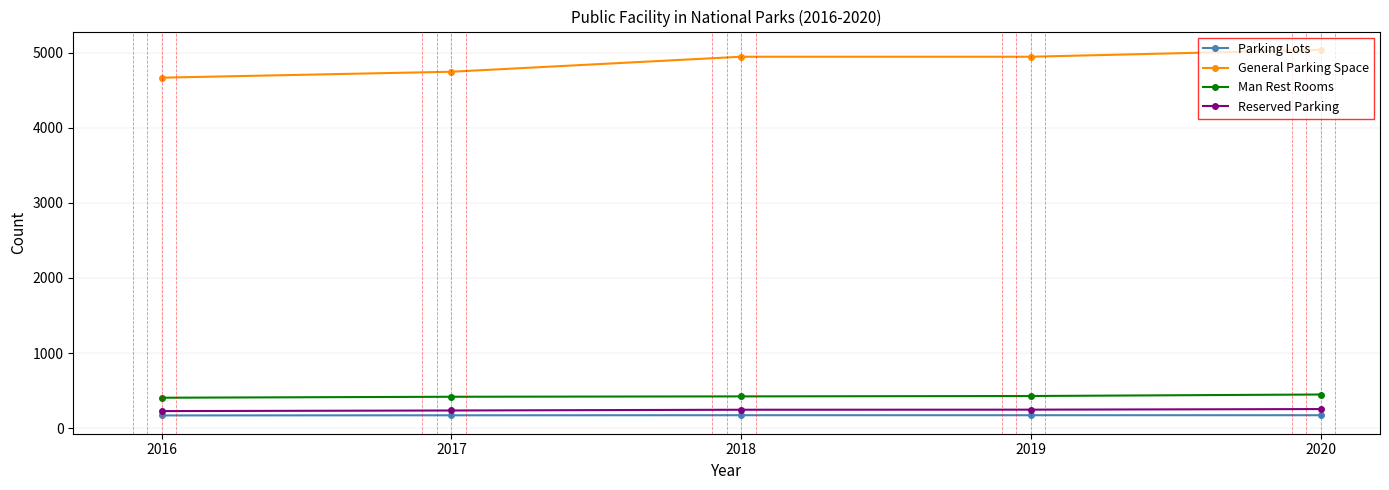

What is the value of the General Parking Space point at the 1st from the left?

4669